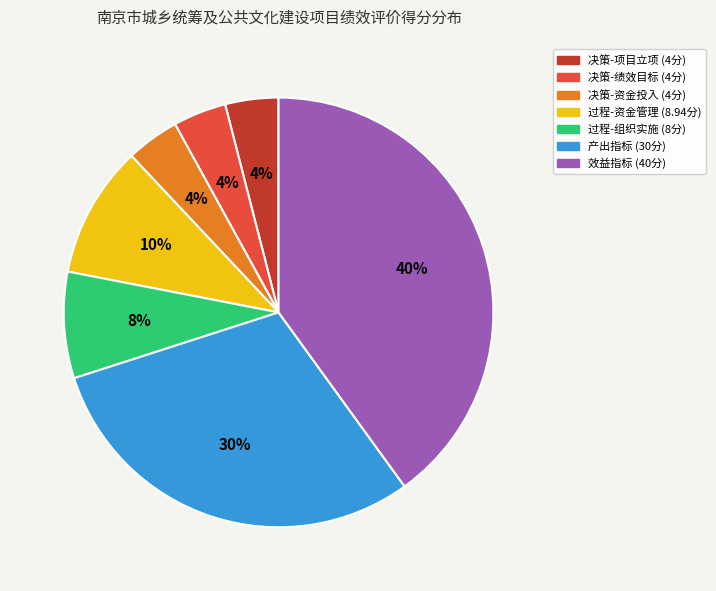

Is there a majority slice in this chart?

No